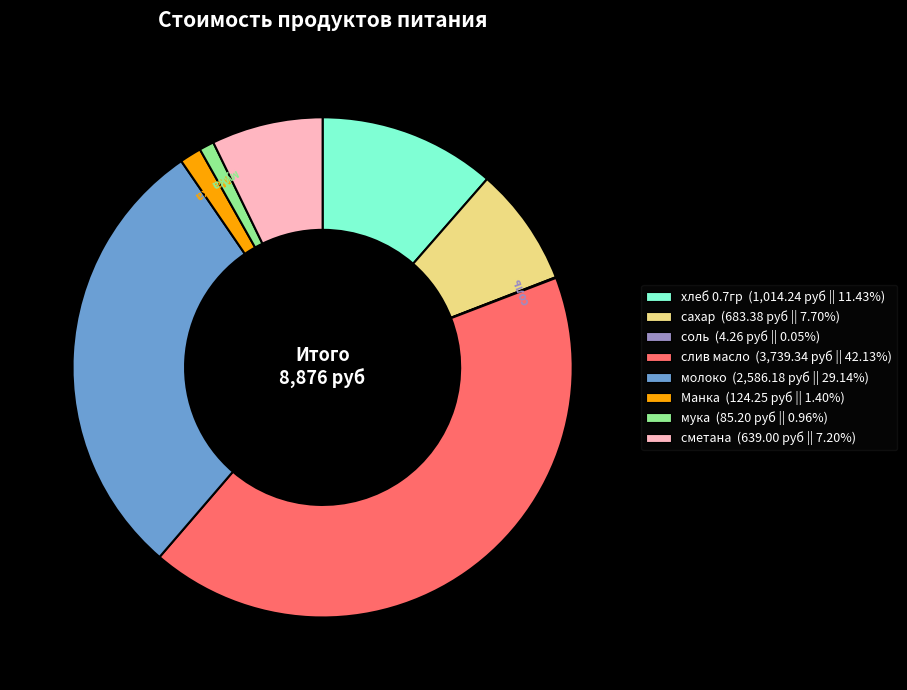

Approximately how many times larger is the value at молоко (2,586.18 руб || 29.14%) compared to Манка (124.25 руб || 1.40%)?

20.8